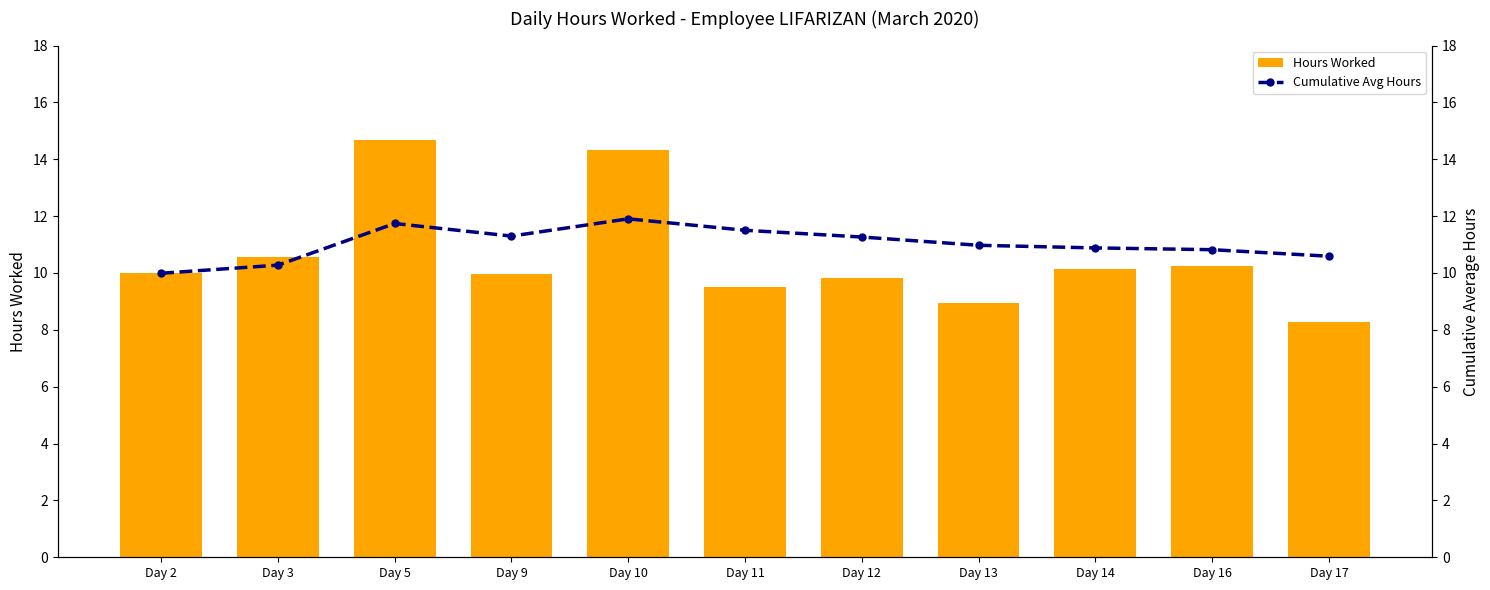

At which category does the chart reach its peak across all series?

Day 5